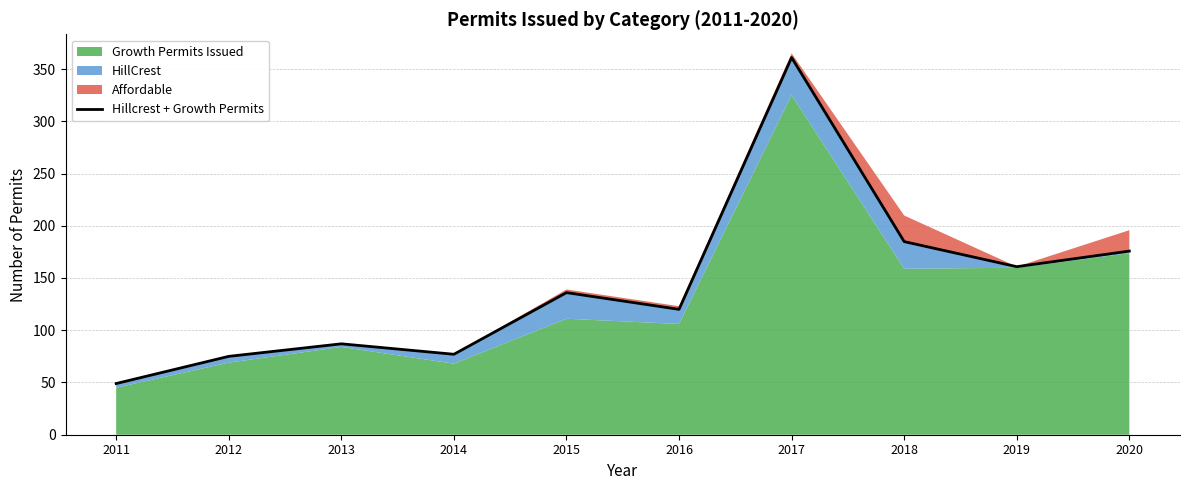

What is the change in value from 2012 to 2015?

+61.0